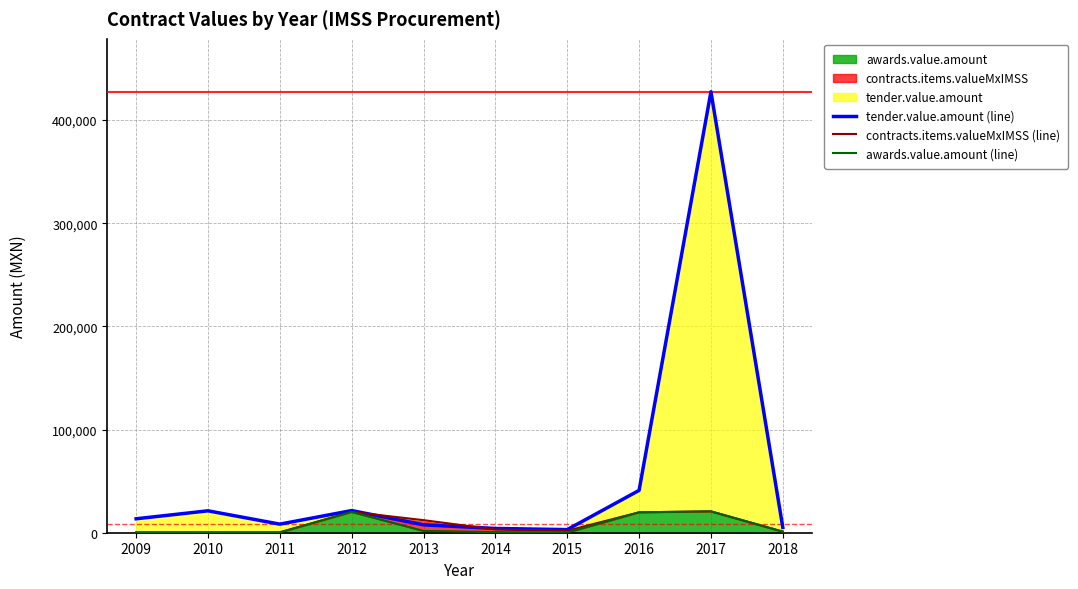

How many interior local valleys does the awards.value.amount (line) series have?

2